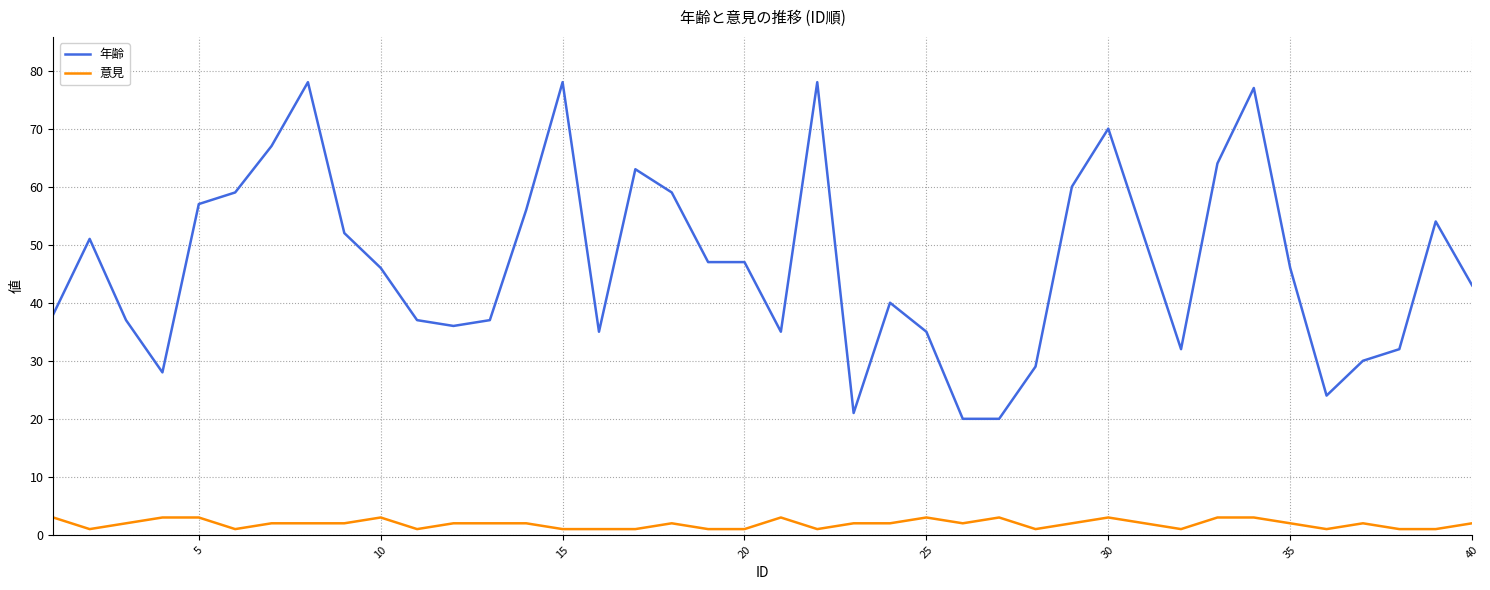

Which series has the largest total across all categories?

年齢